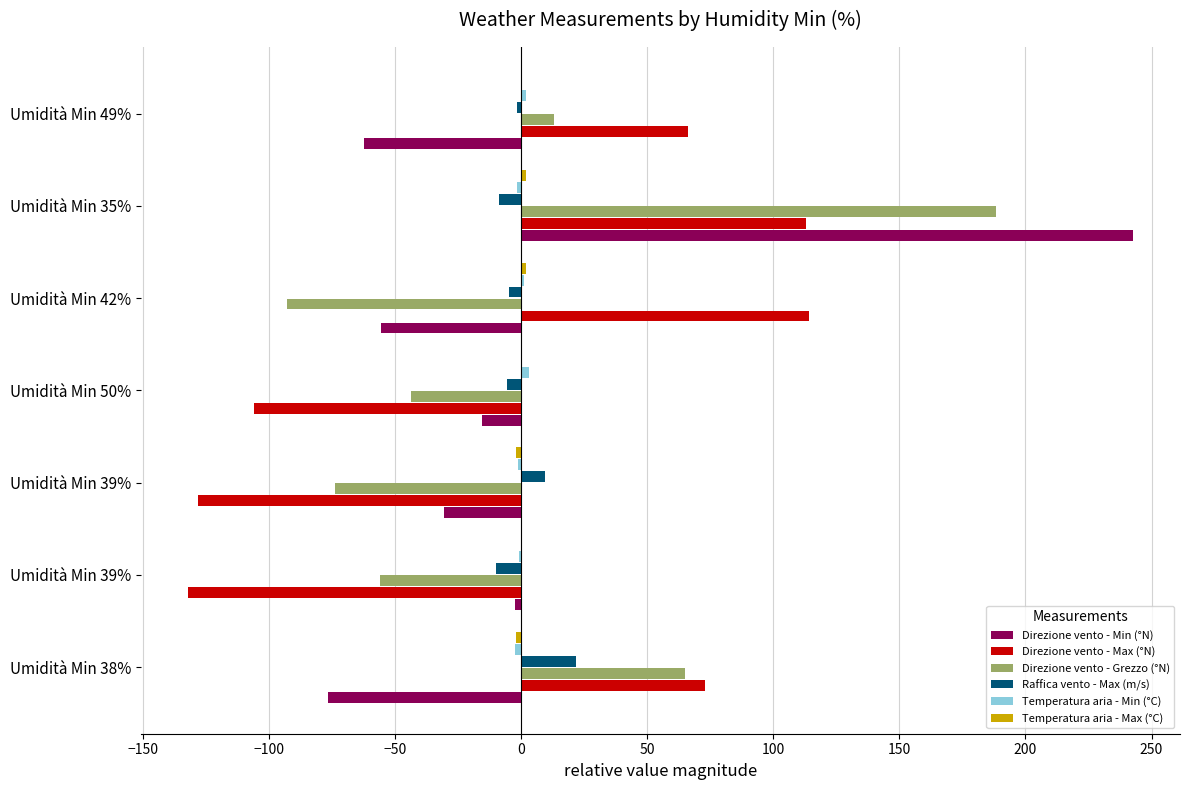

What is the difference between the second highest and second lowest values in the Temperatura aria - Min (°C) series?

3.6